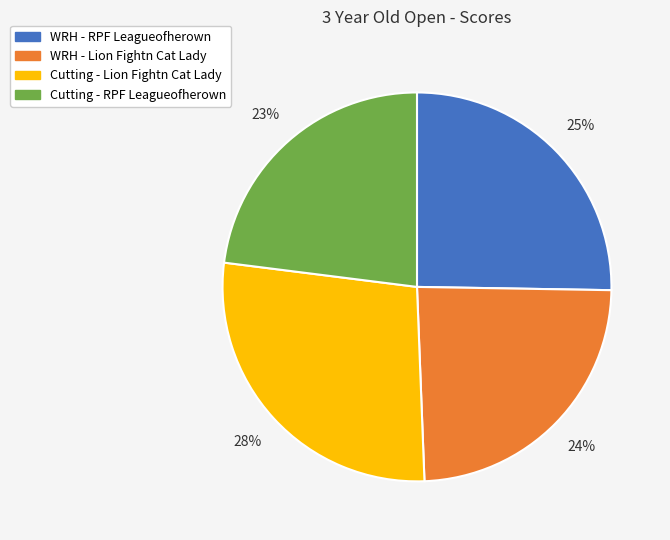

Is it true that Cutting - RPF Leagueofherown is 10% of the pie?

False